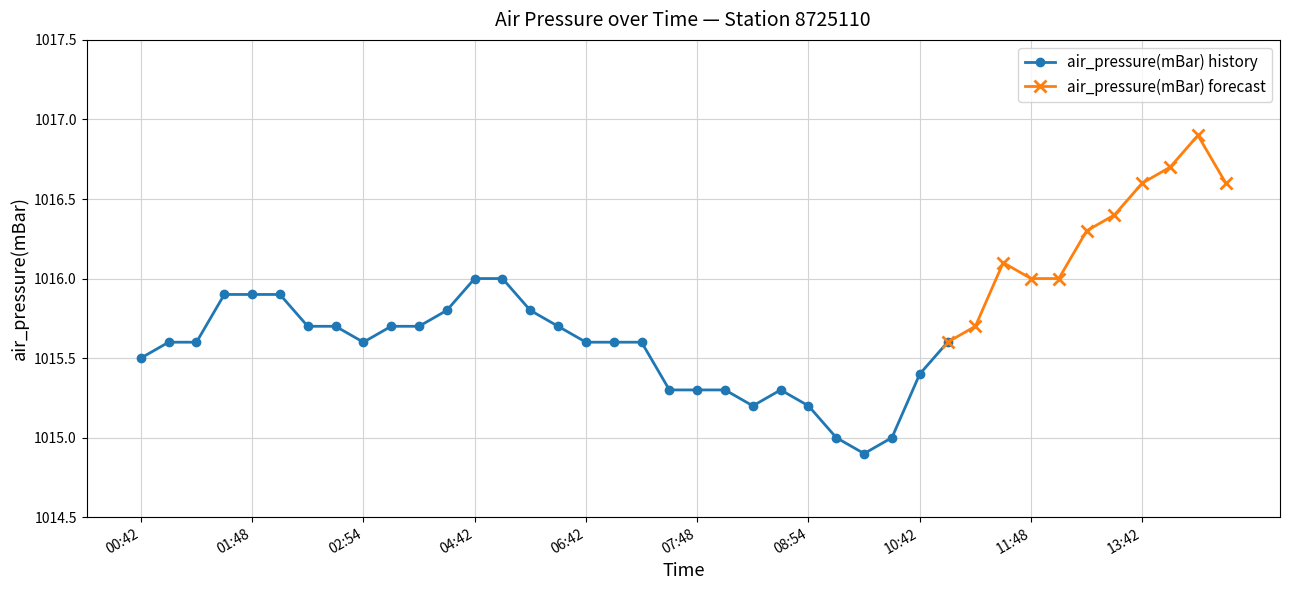

What is the highest value of the air_pressure(mBar) history series?

1016.0